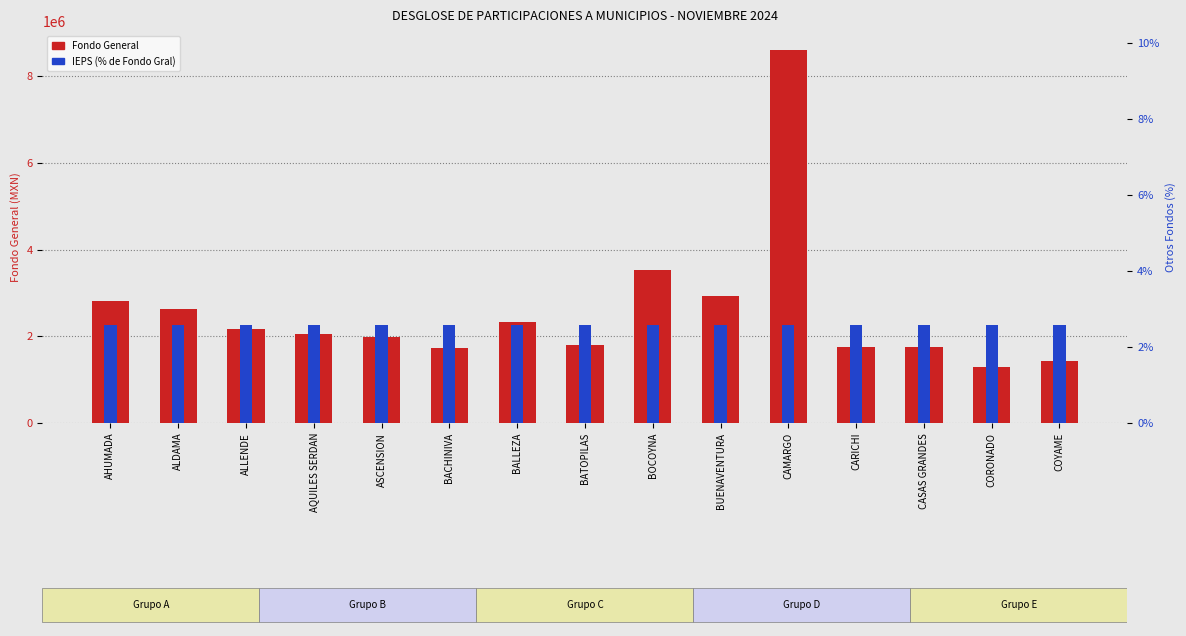

How many distinct data groups are displayed?

2